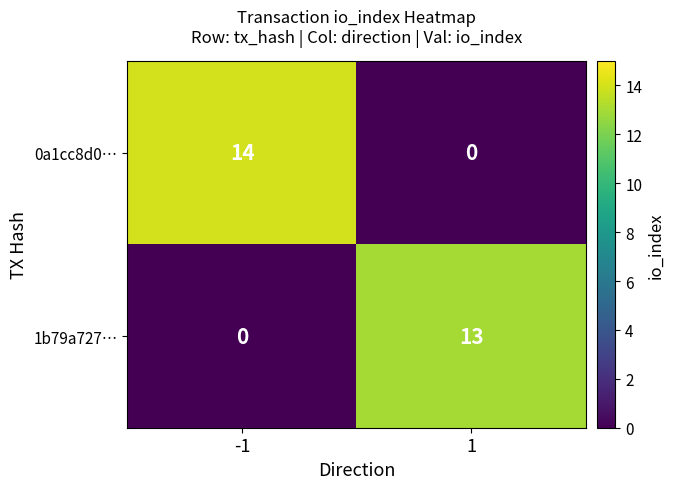

Reading right to left, what are all the values shown in this chart?

0a1cc8d0…: 0	14
1b79a727…: 13	0